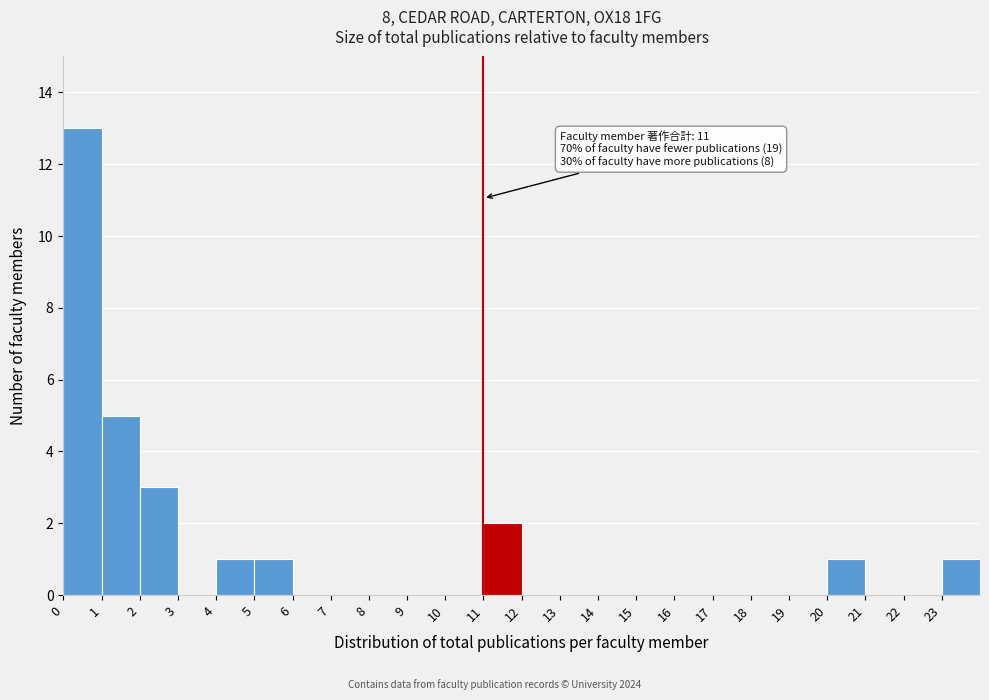

Over which range of the x-axis is the bar tallest?

0 to 1